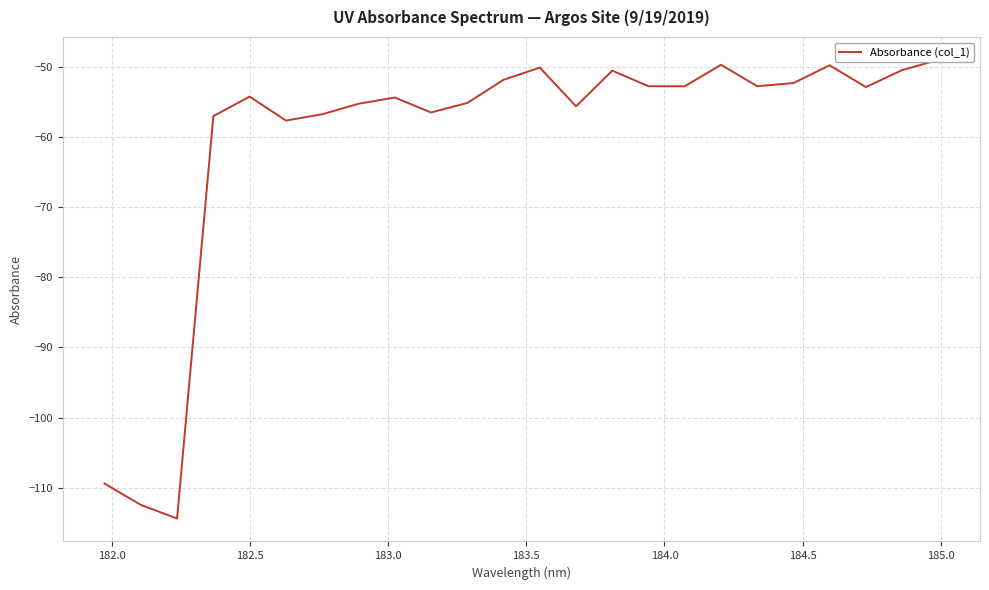

Count the number of categories in the chart.

24